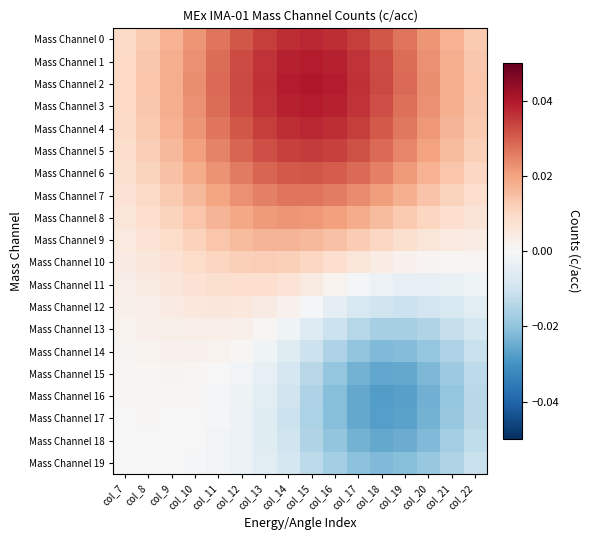

Reading left to right, list all the values displayed in this chart.

Mass Channel 0: col_7=0.0	col_8=0.0	col_9=0.0	col_10=0.0	col_11=0.0	col_12=0.0	col_13=0.0	col_14=0.0	col_15=0.0	col_16=0.0	col_17=0.0	col_18=0.0	col_19=0.0	col_20=0.0	col_21=0.0	col_22=0.0
Mass Channel 1: col_7=0.0	col_8=0.0	col_9=0.0	col_10=0.0	col_11=0.0	col_12=0.0	col_13=0.0	col_14=0.0	col_15=0.0	col_16=0.0	col_17=0.0	col_18=0.0	col_19=0.0	col_20=0.0	col_21=0.0	col_22=0.0
Mass Channel 2: col_7=0.0	col_8=0.0	col_9=0.0	col_10=0.0	col_11=0.0	col_12=0.0	col_13=0.0	col_14=0.0	col_15=0.0	col_16=0.0	col_17=0.0	col_18=0.0	col_19=0.0	col_20=0.0	col_21=0.0	col_22=0.0
Mass Channel 3: col_7=0.0	col_8=0.0	col_9=0.0	col_10=0.0	col_11=0.0	col_12=0.0	col_13=0.0	col_14=0.0	col_15=0.0	col_16=0.0	col_17=0.0	col_18=0.0	col_19=0.0	col_20=0.0	col_21=0.0	col_22=0.0
Mass Channel 4: col_7=0.0	col_8=0.0	col_9=0.0	col_10=0.0	col_11=0.0	col_12=0.0	col_13=0.0	col_14=0.0	col_15=0.0	col_16=0.0	col_17=0.0	col_18=0.0	col_19=0.0	col_20=0.0	col_21=0.0	col_22=0.0
Mass Channel 5: col_7=0.0	col_8=0.0	col_9=0.0	col_10=0.0	col_11=0.0	col_12=0.0	col_13=0.0	col_14=0.0	col_15=0.0	col_16=0.0	col_17=0.0	col_18=0.0	col_19=0.0	col_20=0.0	col_21=0.0	col_22=0.0
Mass Channel 6: col_7=0.0	col_8=0.0	col_9=0.0	col_10=0.0	col_11=0.0	col_12=0.0	col_13=0.0	col_14=0.0	col_15=0.0	col_16=0.0	col_17=0.0	col_18=0.0	col_19=0.0	col_20=0.0	col_21=0.0	col_22=0.0
Mass Channel 7: col_7=0.0	col_8=0.0	col_9=0.0	col_10=0.0	col_11=0.0	col_12=0.0	col_13=0.0	col_14=0.0	col_15=0.0	col_16=0.0	col_17=0.0	col_18=0.0	col_19=0.0	col_20=0.0	col_21=0.0	col_22=0.0
Mass Channel 8: col_7=0.0	col_8=0.0	col_9=0.0	col_10=0.0	col_11=0.0	col_12=0.0	col_13=0.0	col_14=0.0	col_15=0.0	col_16=0.0	col_17=0.0	col_18=0.0	col_19=0.0	col_20=0.0	col_21=0.0	col_22=0.0
Mass Channel 9: col_7=0.0	col_8=0.0	col_9=0.0	col_10=0.0	col_11=0.0	col_12=0.0	col_13=0.0	col_14=0.0	col_15=0.0	col_16=0.0	col_17=0.0	col_18=0.0	col_19=0.0	col_20=0.0	col_21=0.0	col_22=0.0
Mass Channel 10: col_7=0.0	col_8=0.0	col_9=0.0	col_10=0.0	col_11=0.0	col_12=0.0	col_13=0.0	col_14=0.0	col_15=0.0	col_16=0.0	col_17=0.0	col_18=0.0	col_19=0.0	col_20=0.0	col_21=0.0	col_22=0.0
Mass Channel 11: col_7=0.0	col_8=0.0	col_9=0.0	col_10=0.0	col_11=0.0	col_12=0.0	col_13=0.0	col_14=0.0	col_15=0.0	col_16=0.0	col_17=-0.0	col_18=-0.0	col_19=-0.0	col_20=-0.0	col_21=-0.0	col_22=-0.0
Mass Channel 12: col_7=0.0	col_8=0.0	col_9=0.0	col_10=0.0	col_11=0.0	col_12=0.0	col_13=0.0	col_14=0.0	col_15=-0.0	col_16=-0.0	col_17=-0.0	col_18=-0.0	col_19=-0.0	col_20=-0.0	col_21=-0.0	col_22=-0.0
Mass Channel 13: col_7=0.0	col_8=0.0	col_9=0.0	col_10=0.0	col_11=0.0	col_12=0.0	col_13=0.0	col_14=-0.0	col_15=-0.0	col_16=-0.0	col_17=-0.0	col_18=-0.0	col_19=-0.0	col_20=-0.0	col_21=-0.0	col_22=-0.0
Mass Channel 14: col_7=0.0	col_8=0.0	col_9=0.0	col_10=0.0	col_11=0.0	col_12=0.0	col_13=-0.0	col_14=-0.0	col_15=-0.0	col_16=-0.0	col_17=-0.0	col_18=-0.0	col_19=-0.0	col_20=-0.0	col_21=-0.0	col_22=-0.0
Mass Channel 15: col_7=0.0	col_8=0.0	col_9=0.0	col_10=0.0	col_11=0.0	col_12=-0.0	col_13=-0.0	col_14=-0.0	col_15=-0.0	col_16=-0.0	col_17=-0.0	col_18=-0.0	col_19=-0.0	col_20=-0.0	col_21=-0.0	col_22=-0.0
Mass Channel 16: col_7=0.0	col_8=0.0	col_9=0.0	col_10=0.0	col_11=-0.0	col_12=-0.0	col_13=-0.0	col_14=-0.0	col_15=-0.0	col_16=-0.0	col_17=-0.0	col_18=-0.0	col_19=-0.0	col_20=-0.0	col_21=-0.0	col_22=-0.0
Mass Channel 17: col_7=0.0	col_8=0.0	col_9=0.0	col_10=-0.0	col_11=-0.0	col_12=-0.0	col_13=-0.0	col_14=-0.0	col_15=-0.0	col_16=-0.0	col_17=-0.0	col_18=-0.0	col_19=-0.0	col_20=-0.0	col_21=-0.0	col_22=-0.0
Mass Channel 18: col_7=0.0	col_8=0.0	col_9=0.0	col_10=-0.0	col_11=-0.0	col_12=-0.0	col_13=-0.0	col_14=-0.0	col_15=-0.0	col_16=-0.0	col_17=-0.0	col_18=-0.0	col_19=-0.0	col_20=-0.0	col_21=-0.0	col_22=-0.0
Mass Channel 19: col_7=0.0	col_8=0.0	col_9=-0.0	col_10=-0.0	col_11=-0.0	col_12=-0.0	col_13=-0.0	col_14=-0.0	col_15=-0.0	col_16=-0.0	col_17=-0.0	col_18=-0.0	col_19=-0.0	col_20=-0.0	col_21=-0.0	col_22=-0.0